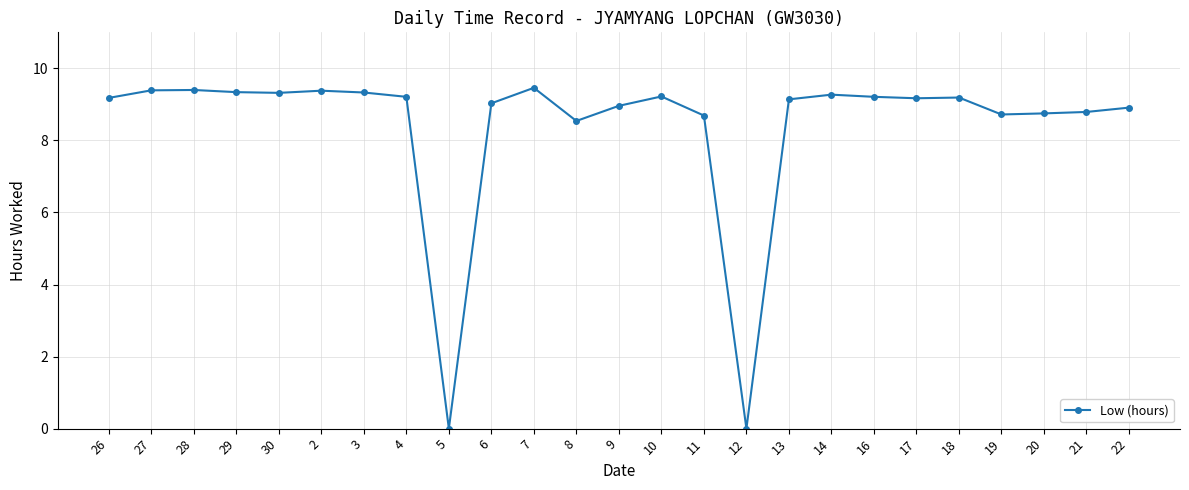

How many lines are shown in the chart?

1